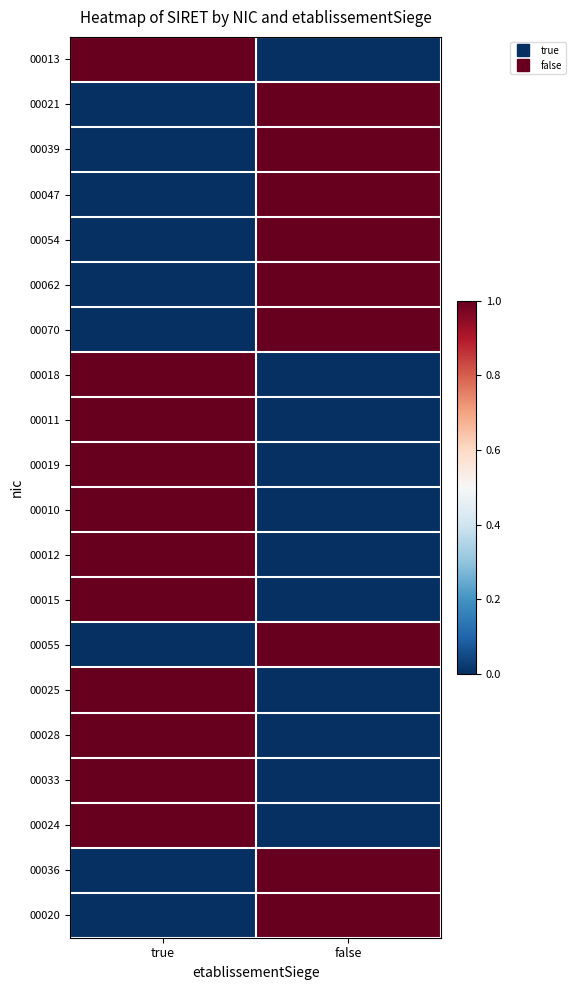

Which label corresponds to the largest value in the chart?

true